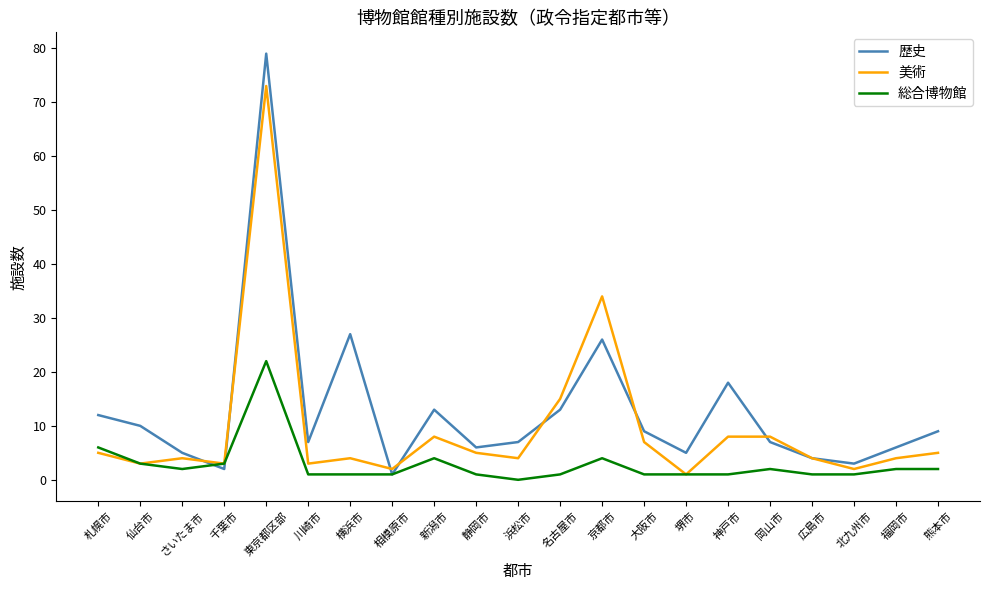

What is the lowest value of the 美術 series?

1